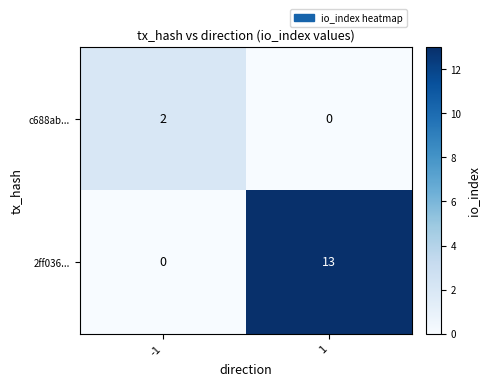

What is the difference between the 2ff036... values at 1 and -1?

13